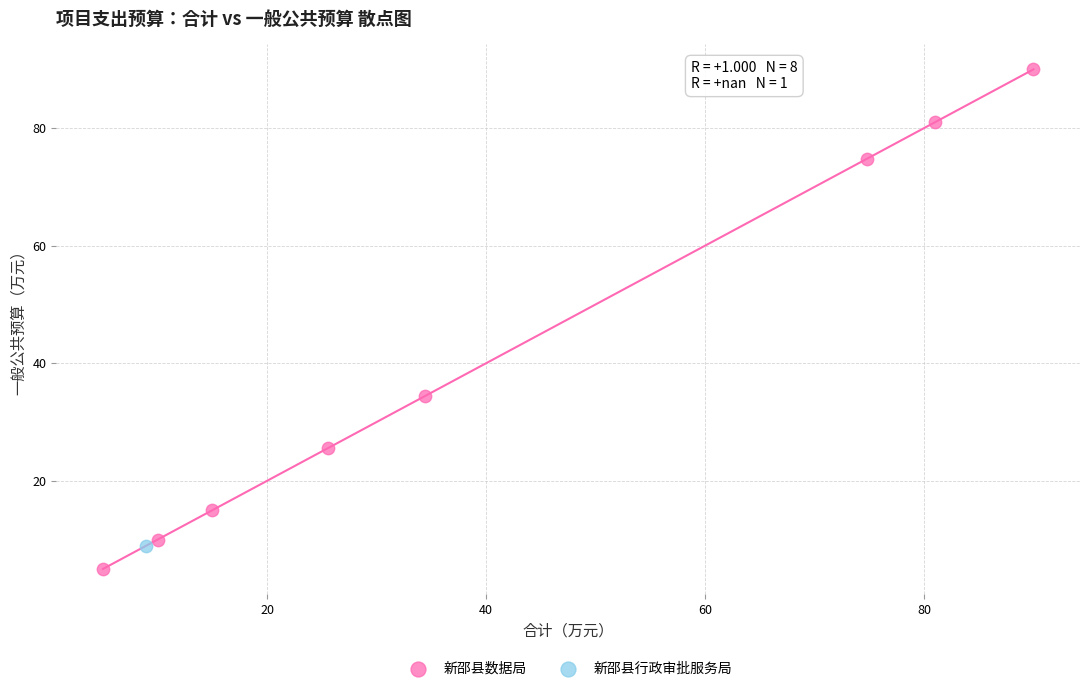

What are all the series names shown in the legend?

新邵县数据局, 新邵县行政审批服务局